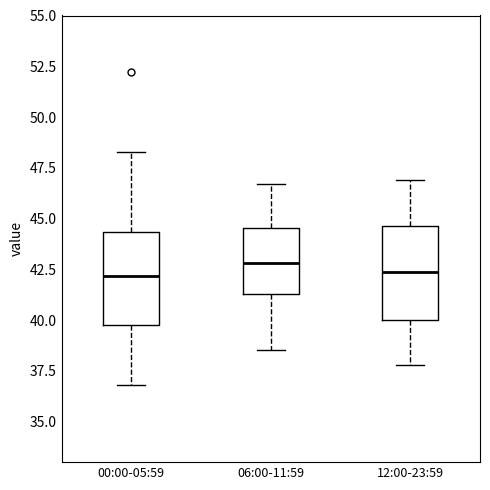

Reading left to right, read every box against the y-axis: the position of its median line, the range the box covers, and the ends of its whiskers. The values are not printed on the chart, so give them approximately, as read against the axis.

00:00-05:59: median 42.0, box 40.0 to 44.5, whiskers 37.0 to 48.5
06:00-11:59: median 43.0, box 41.5 to 44.5, whiskers 38.5 to 46.5
12:00-23:59: median 42.5, box 40.0 to 44.5, whiskers 38.0 to 47.0